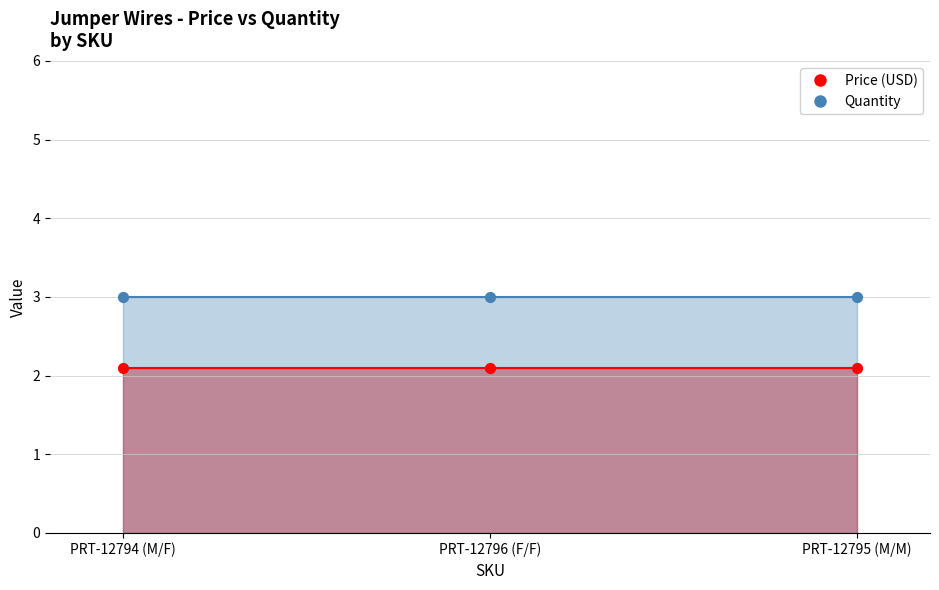

At how many categories does at least one series exceed 2?

3